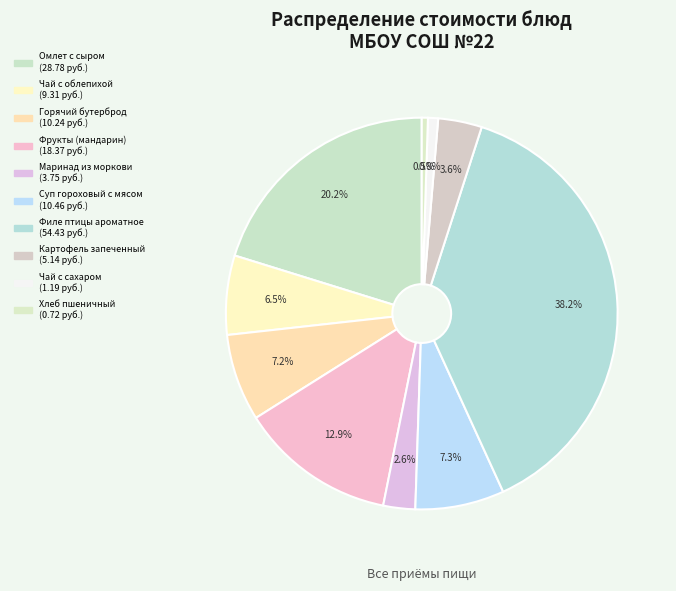

How many segments does this pie chart have?

10